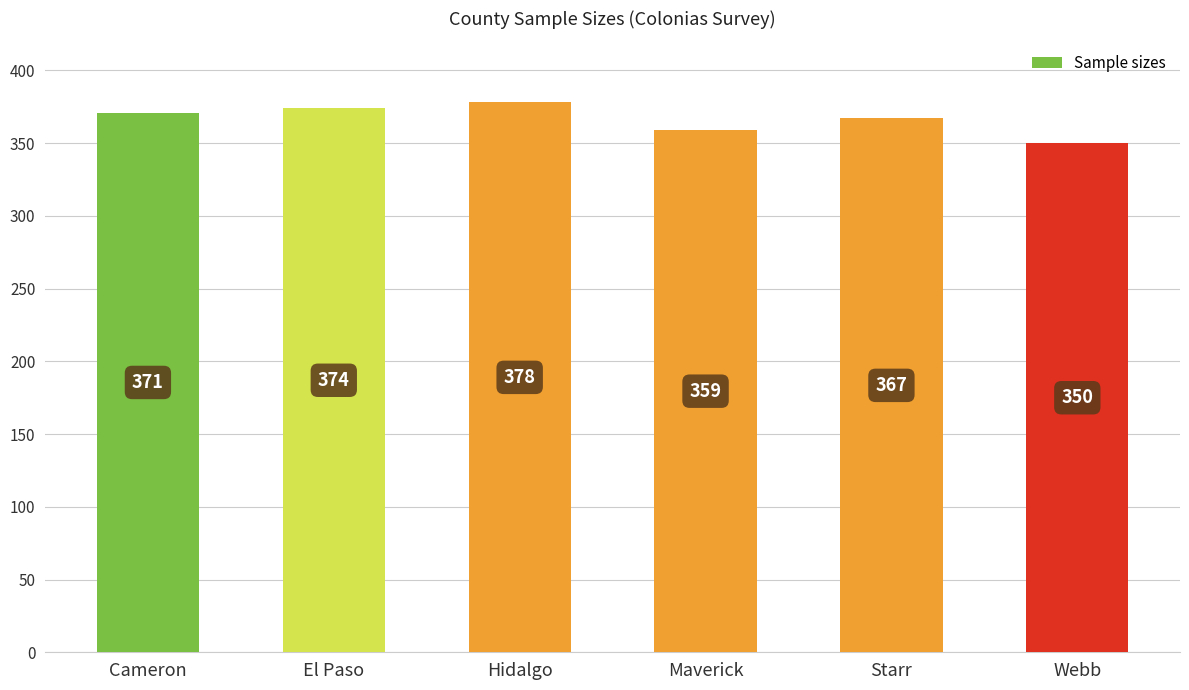

Between Webb and El Paso, which is larger?

El Paso